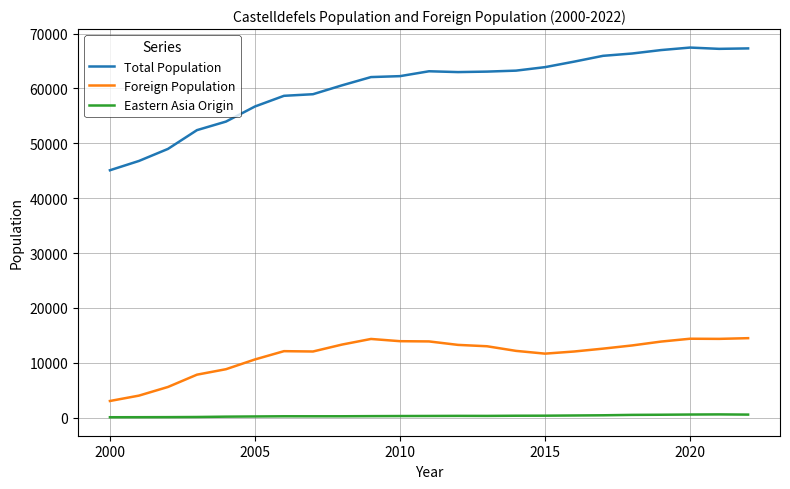

What is the sum of all Eastern Asia Origin values?

6932